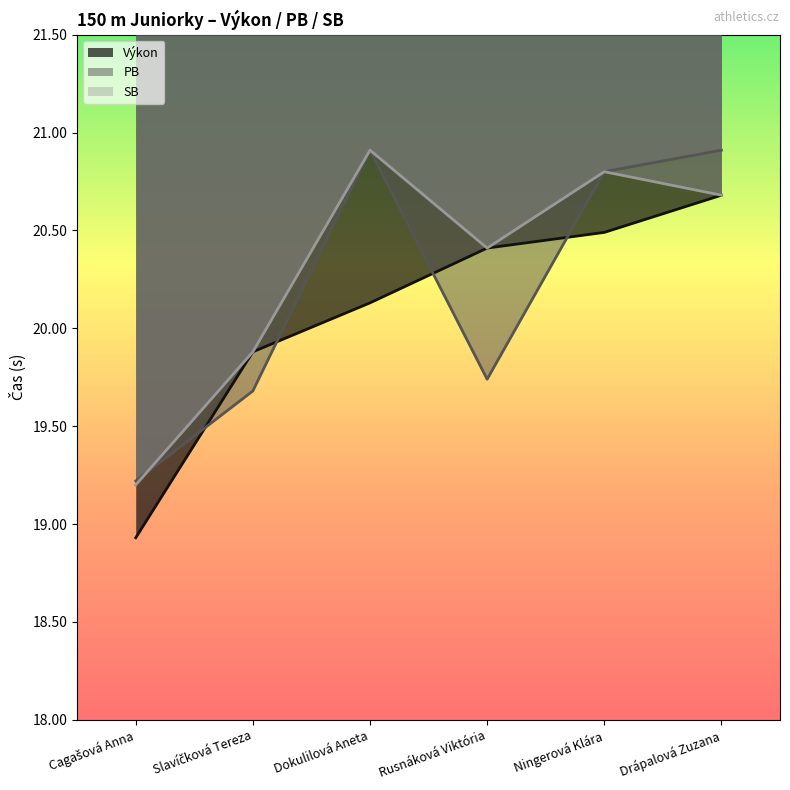

List the series in order of their peak value, highest first.

PB, SB, Výkon